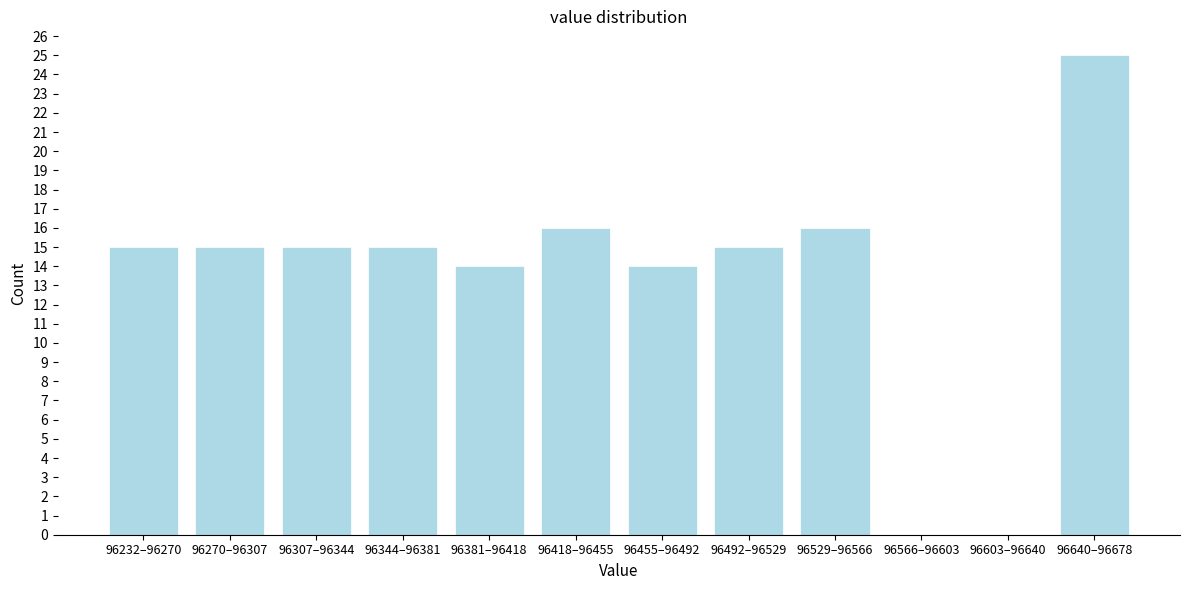

Reading right to left, transcribe all the data shown in this chart.

96640–96678=25	96603–96640=0	96566–96603=0	96529–96566=16	96492–96529=15	96455–96492=14	96418–96455=16	96381–96418=14	96344–96381=15	96307–96344=15	96270–96307=15	96232–96270=15